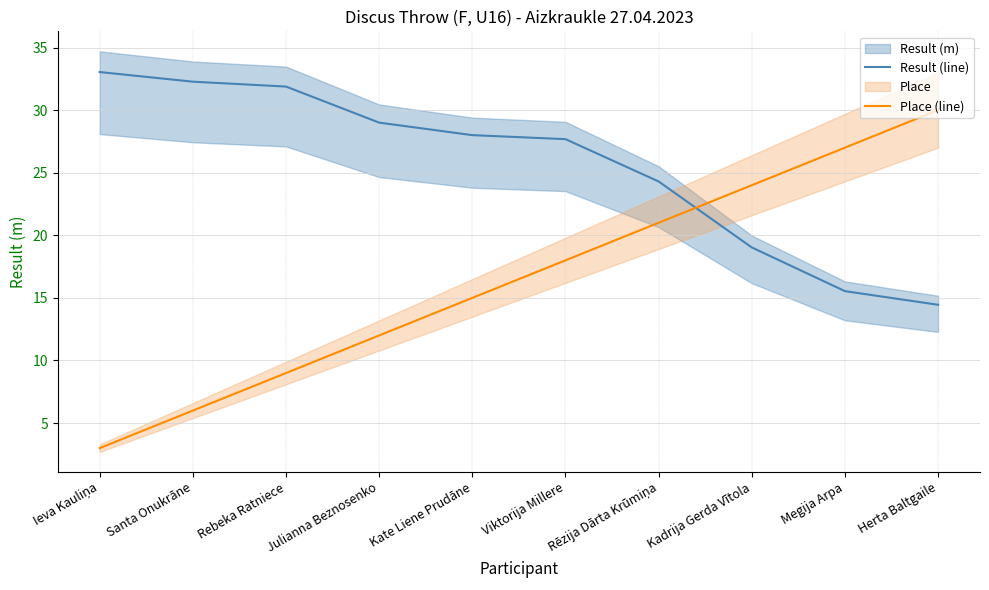

Which series has the largest total across all categories?

Result (line)